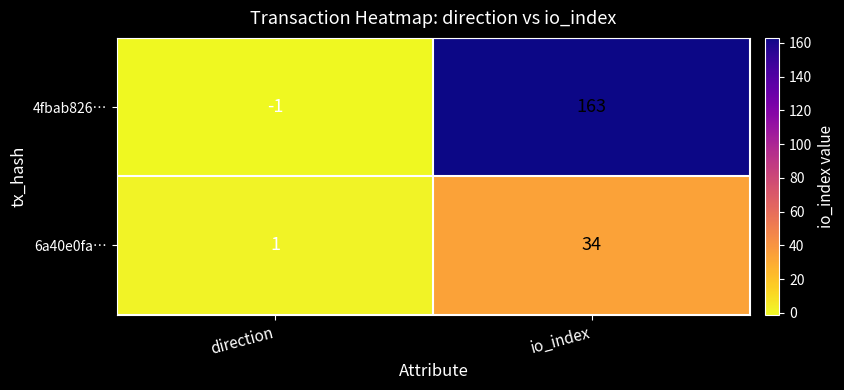

How many values in the 6a40e0fa… series are below 34?

1